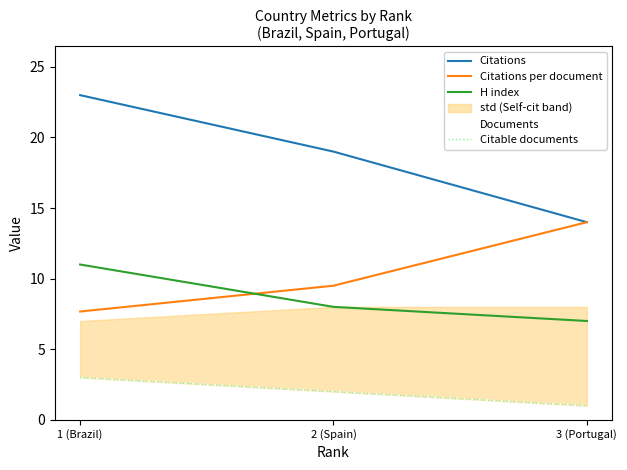

Rank the series at 3 (Portugal) from highest to lowest value.

Citations, Citations per document, H index, Documents, Citable documents